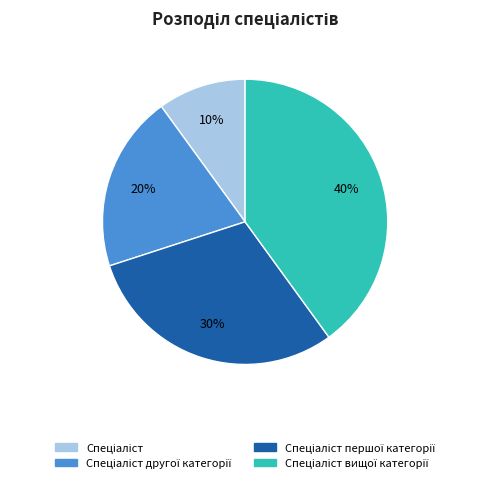

To the nearest percent, what is the average slice percentage?

25%